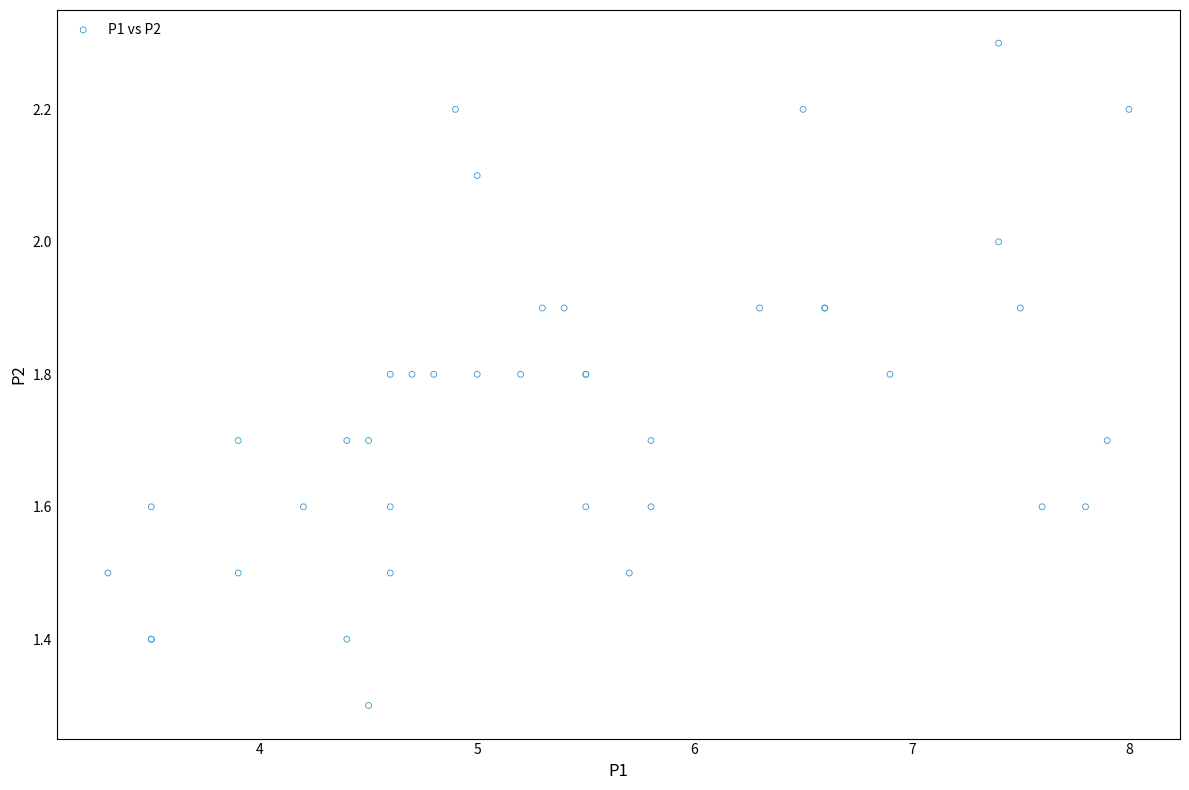

What Y value in the scatter plot is closest to 1?

1.3